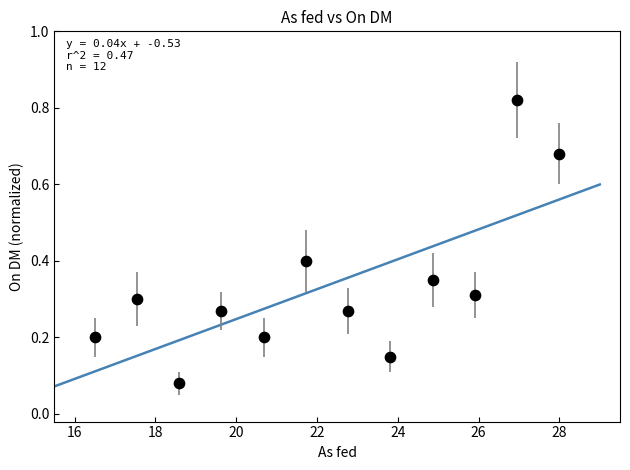

What is the average X value?

22.2